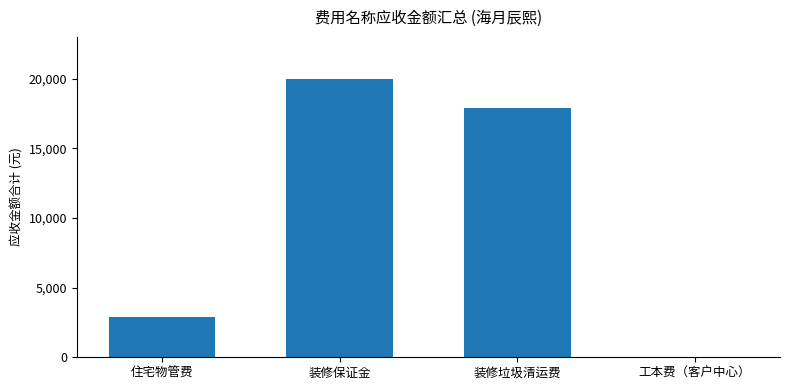

What is the change in value from 装修保证金 to 装修垃圾清运费?

-2124.7